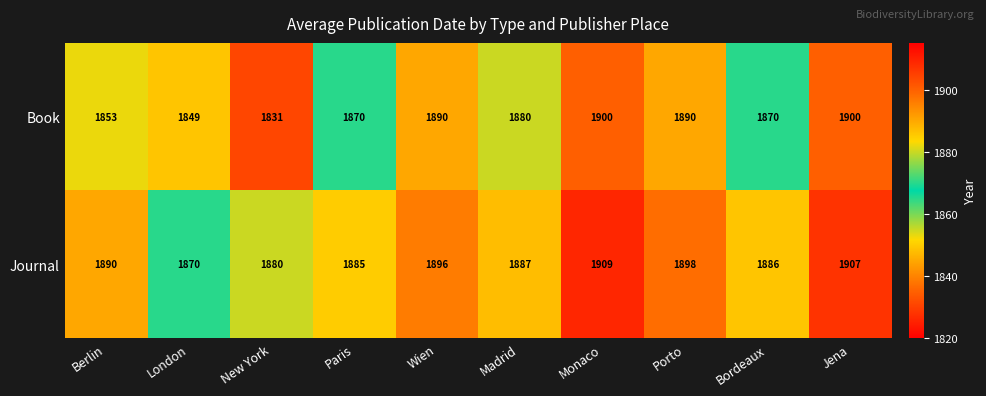

Reading right to left, what are all the values shown in this chart?

Book: Jena=1900	Bordeaux=1870	Porto=1890	Monaco=1900	Madrid=1880	Wien=1890	Paris=1870	New York=1831	London=1849	Berlin=1853
Journal: Jena=1907	Bordeaux=1886	Porto=1898	Monaco=1909	Madrid=1887	Wien=1896	Paris=1885	New York=1880	London=1870	Berlin=1890